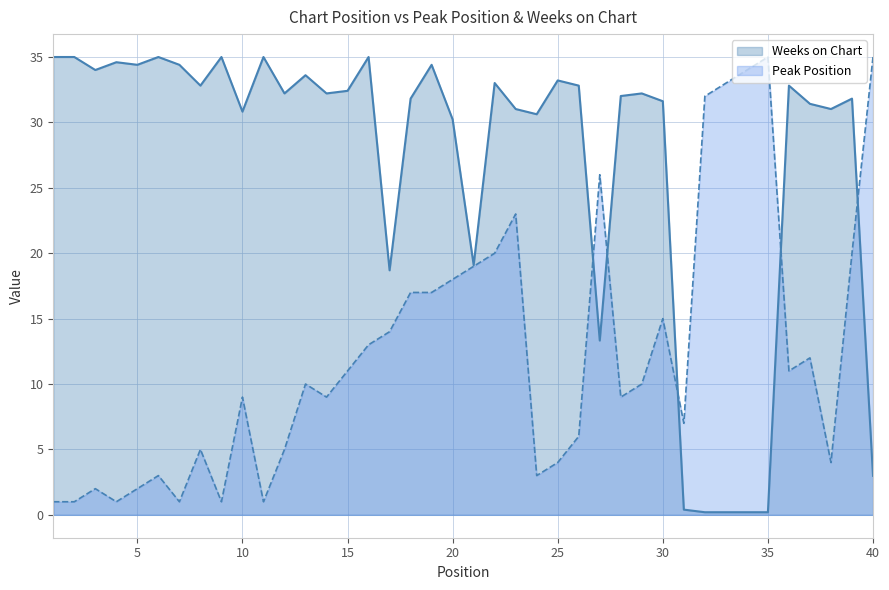

True or false: Weeks on Chart has a value of 31.8 at 39.

True